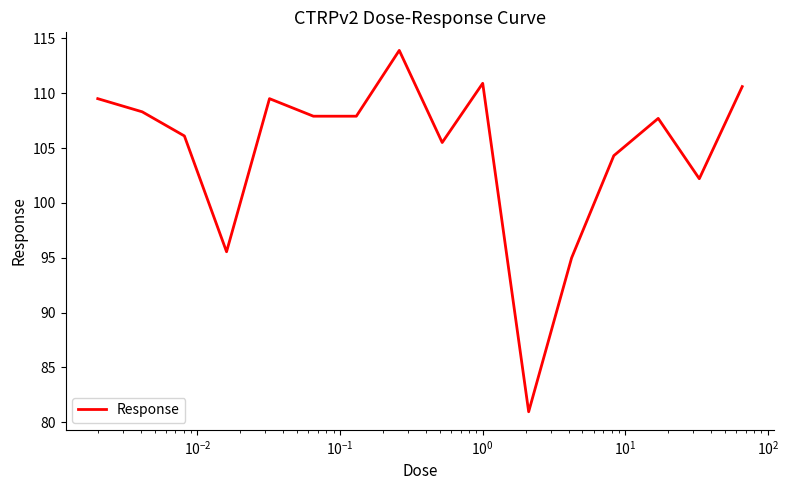

What is the minimum value shown in the chart?

81.0